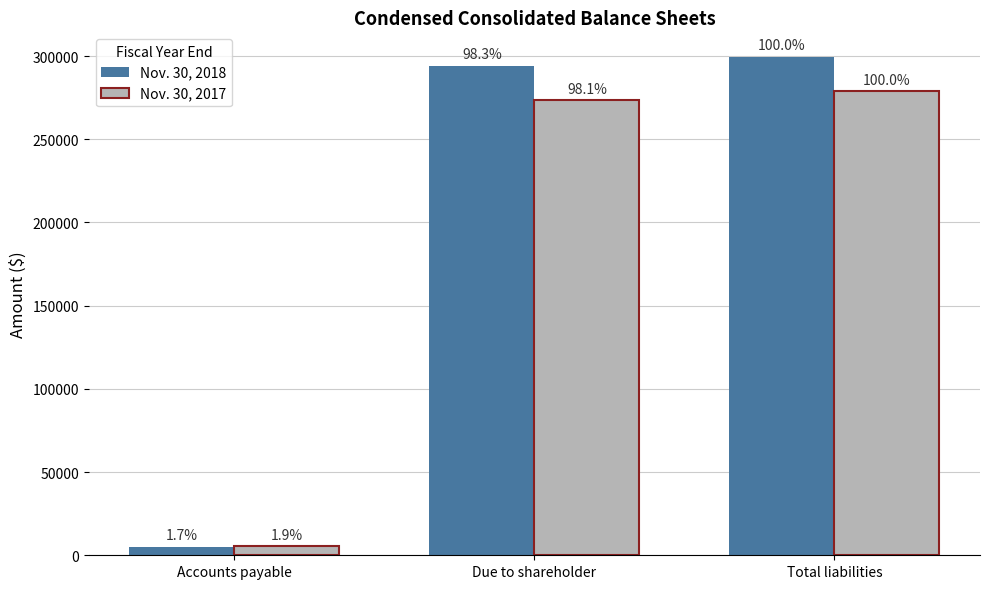

Rank the series by their average value, from lowest to highest.

Nov. 30, 2017, Nov. 30, 2018